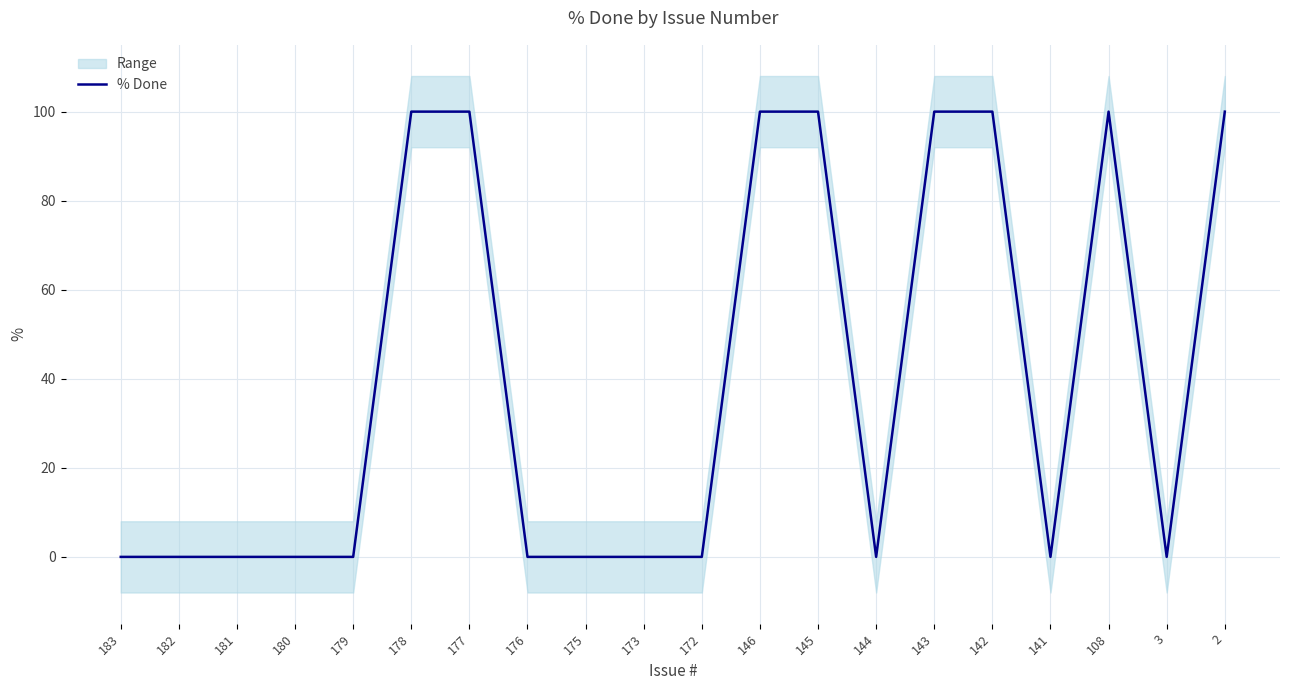

Count the number of categories in the chart.

20